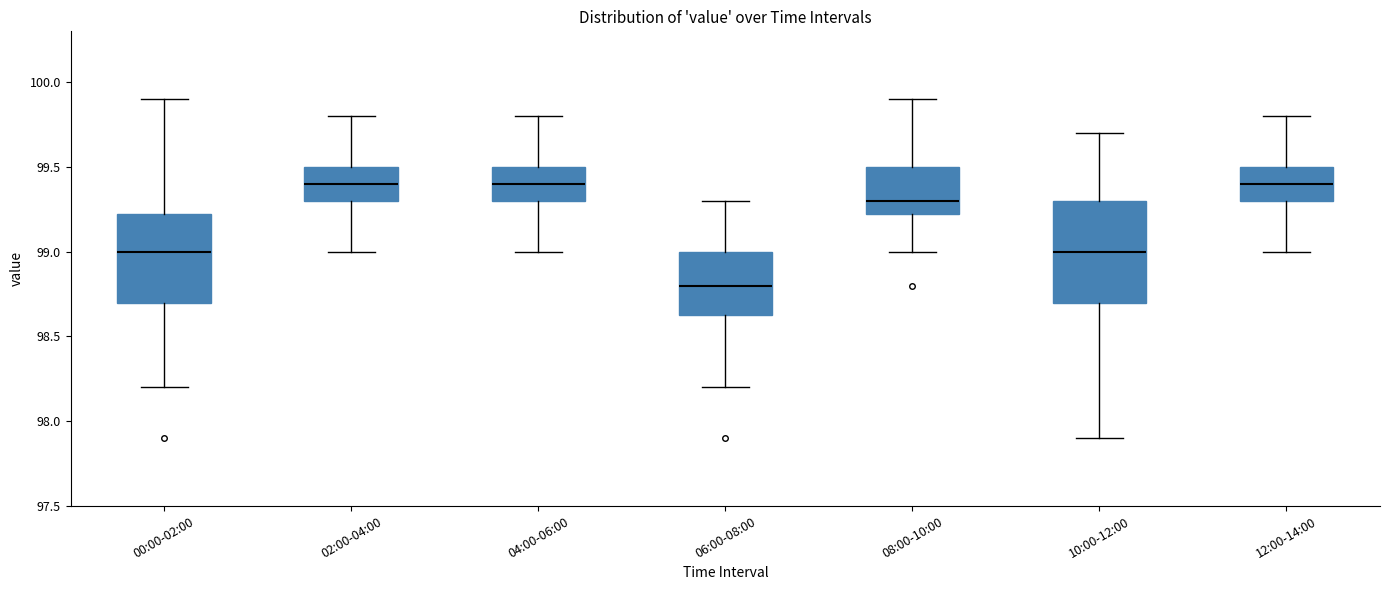

Comparing the boxes themselves (not the whiskers), which one is the tallest?

10:00-12:00